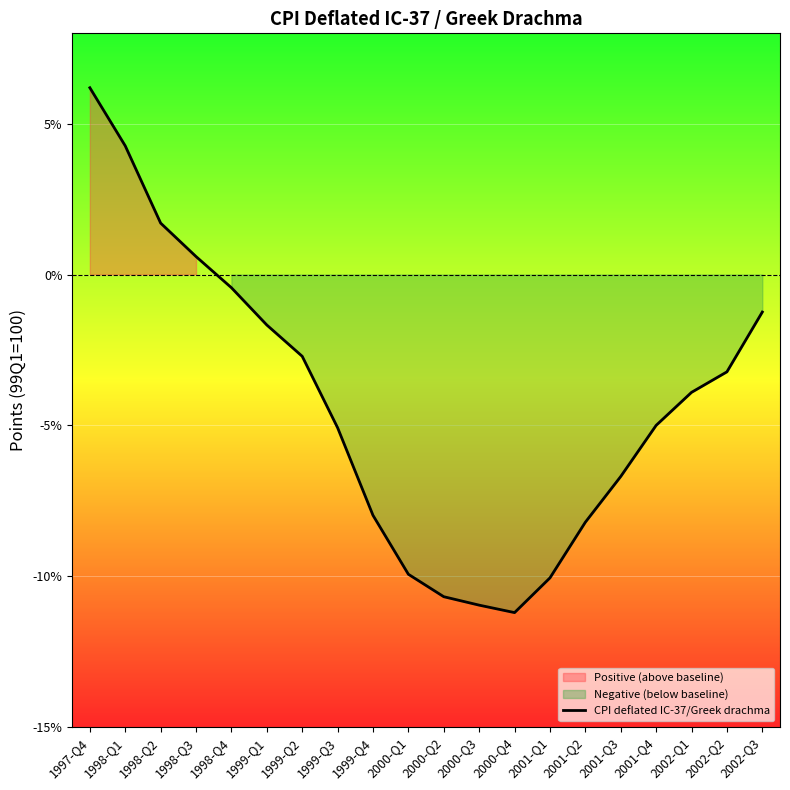

What is the smallest value displayed?

-11.2